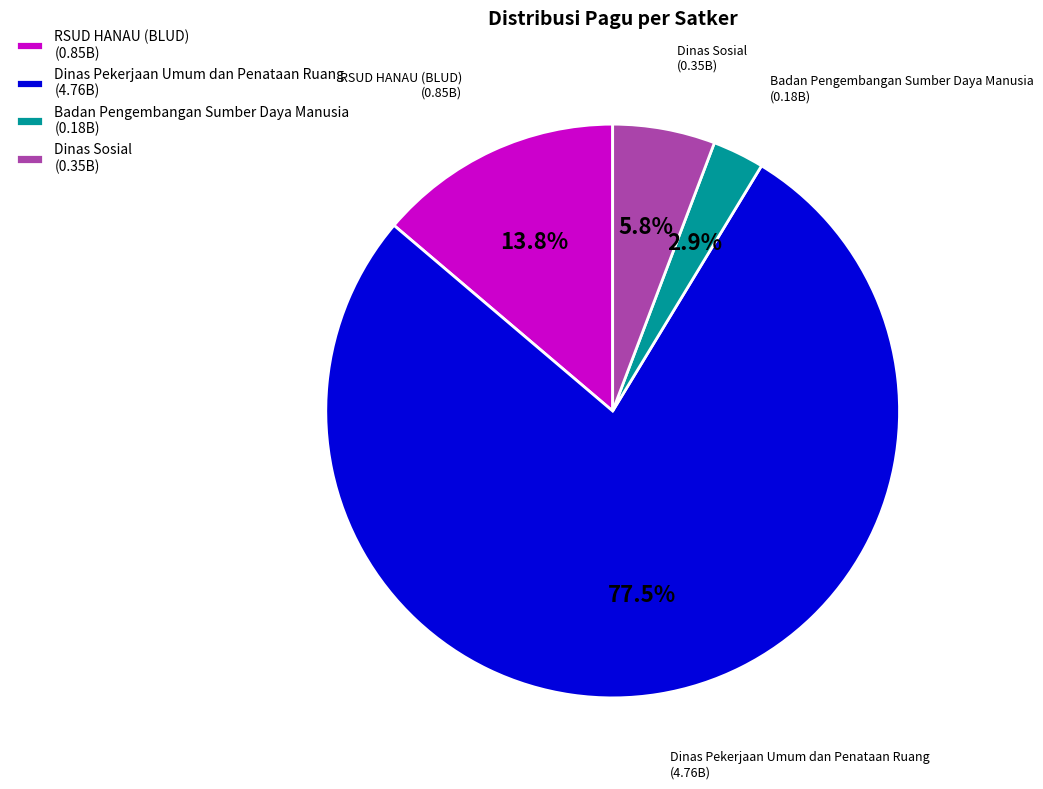

How many segments does this pie chart have?

4